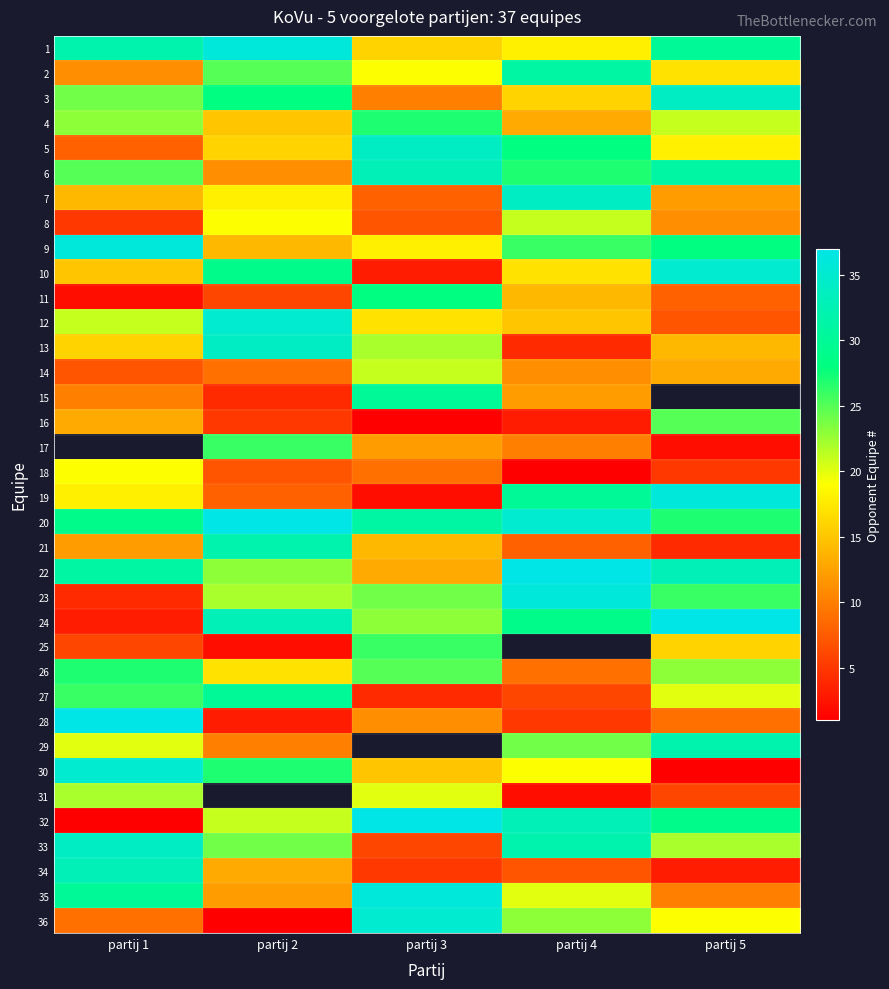

At how many categories does at least one series exceed 18?

5